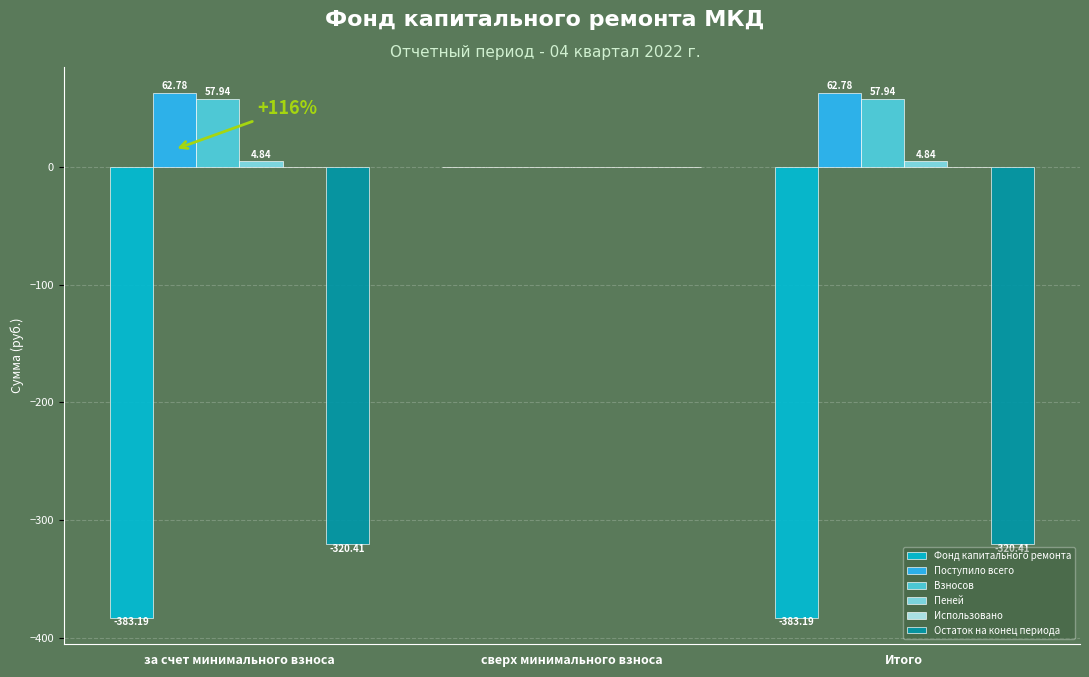

At which category is the sum across all series the highest?

сверх минимального взноса